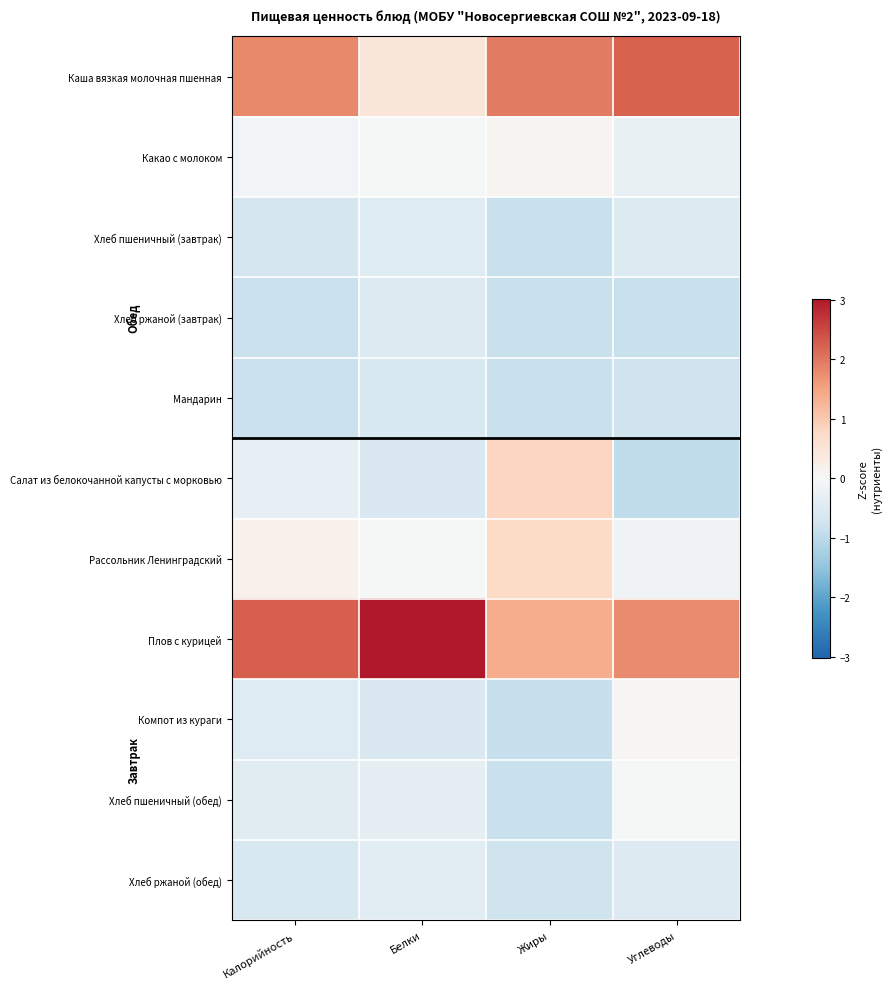

Which label corresponds to the smallest value in the chart?

Углеводы